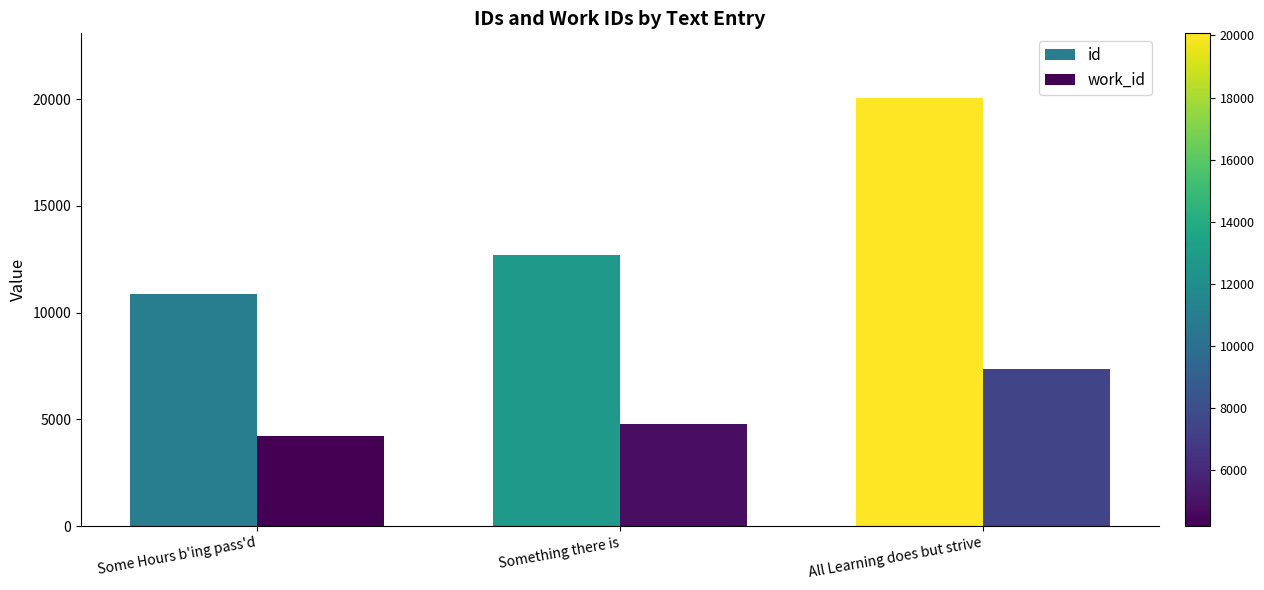

What is the minimum value for work_id?

4196